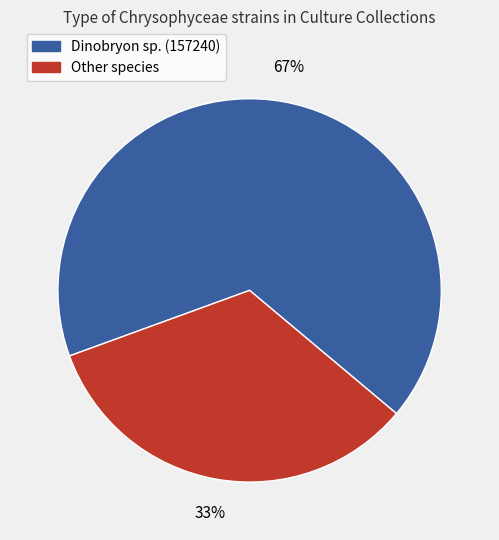

To the nearest percent, what is the average slice percentage?

50%